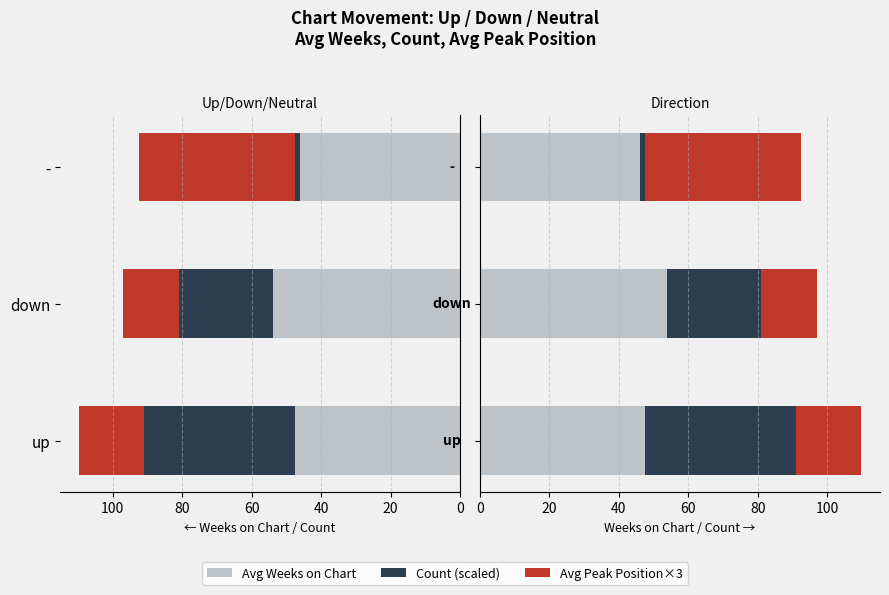

Rank the series at up from highest to lowest value.

Avg Weeks on Chart, Count (scaled), Avg Peak×3